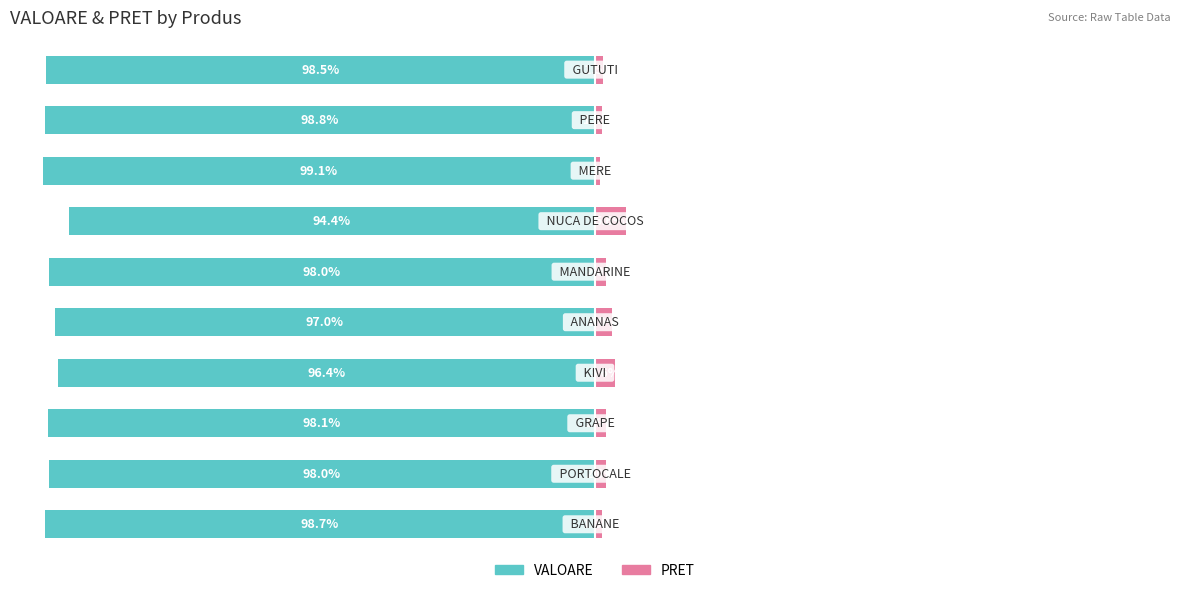

Reading right to left, extract all data points from this chart.

VALOARE: -98.5	-98.8	-99.1	-94.4	-98.0	-97.0	-96.4	-98.1	-98.0	-98.7
PRET: 1.5	1.2	0.9	5.6	2.0	3.0	3.6	1.9	2.0	1.3